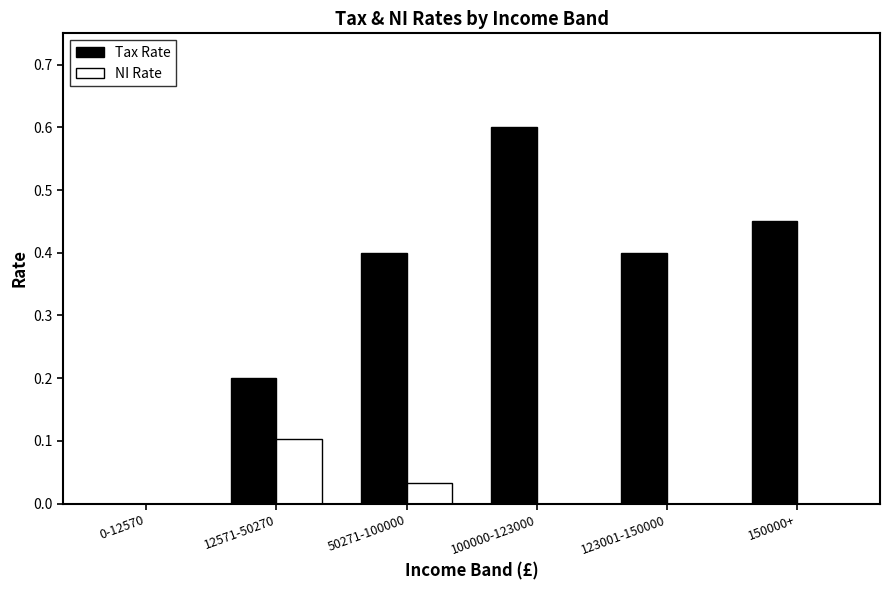

What is the total value across all series at 12571-50270?

0.3